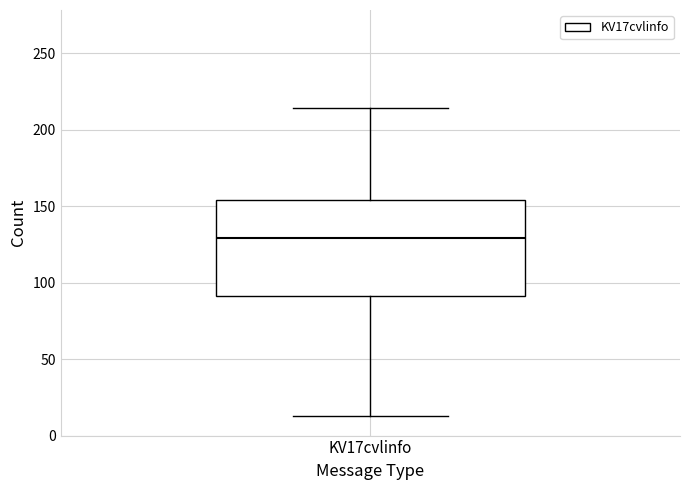

Read this box plot against the y-axis: the position of the median line, the range covered by the box, and the ends of both whiskers. The values are not printed on the chart, so give them approximately, as read against the axis.

median 130, box 90 to 155, whiskers 15 to 215